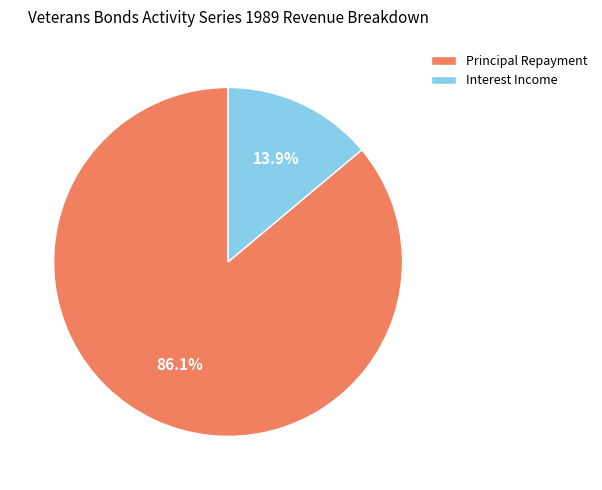

Combined, do Principal Repayment and Interest Income account for over 50%?

Yes